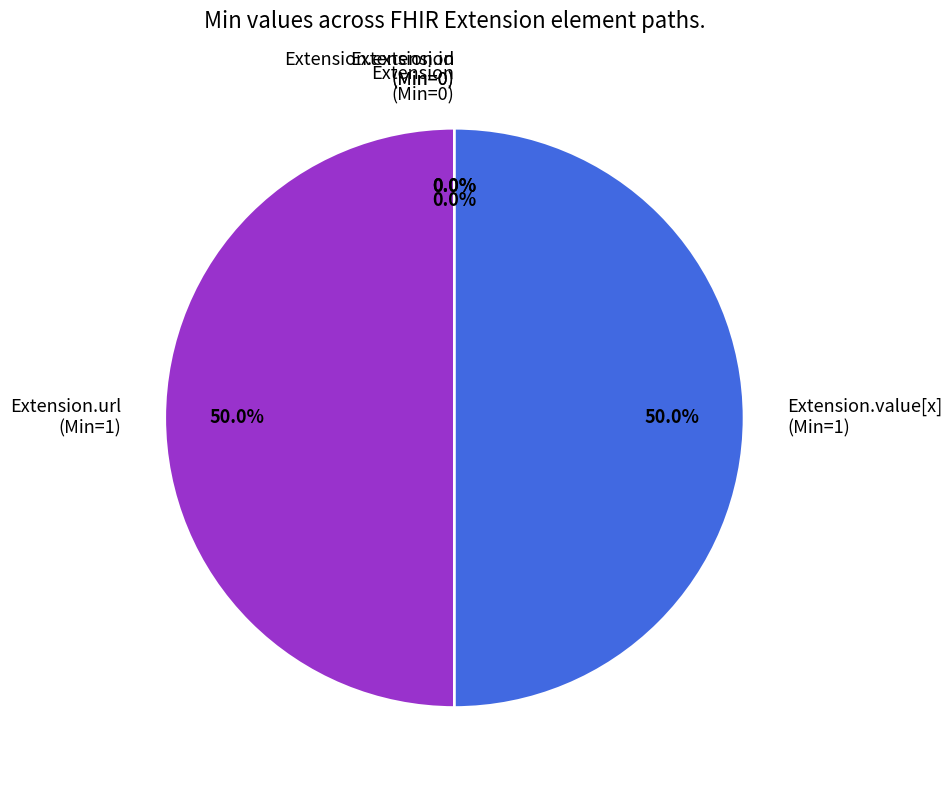

Do Extension.extension and Extension.url together represent more than half of the pie?

No